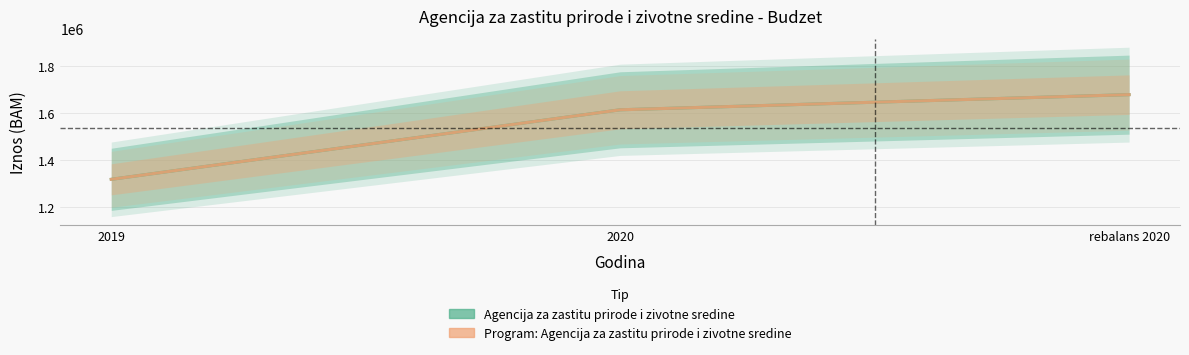

True or false: Program: Agencija za zastitu prirode i zivotne sredine has a value of 1613885.8 at 2020.

True